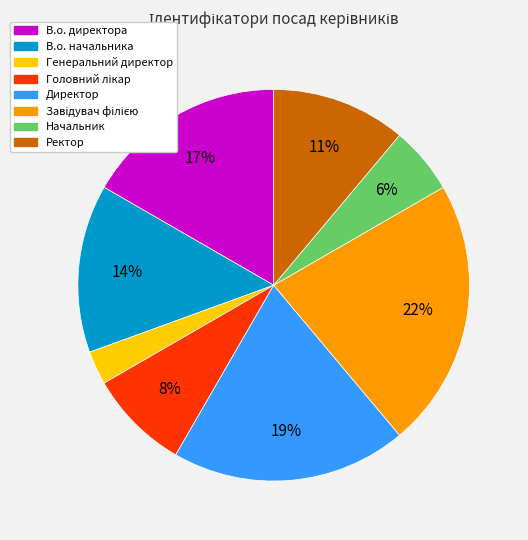

The Генеральний директор slice represents 3% of the pie. True or false?

True